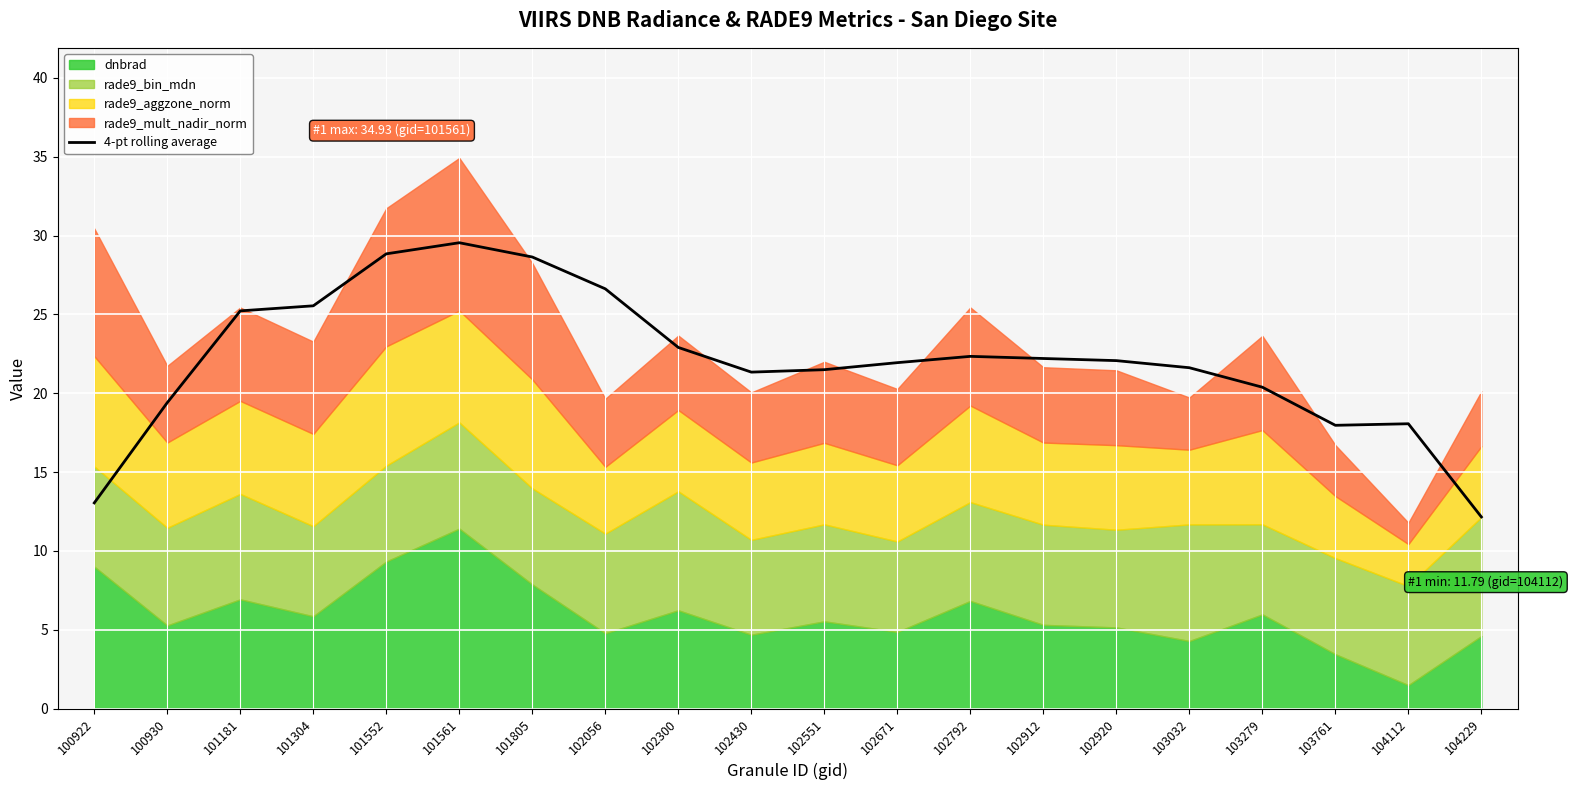

The value of 4-pt rolling average at 103279 is 5.0. True or false?

False